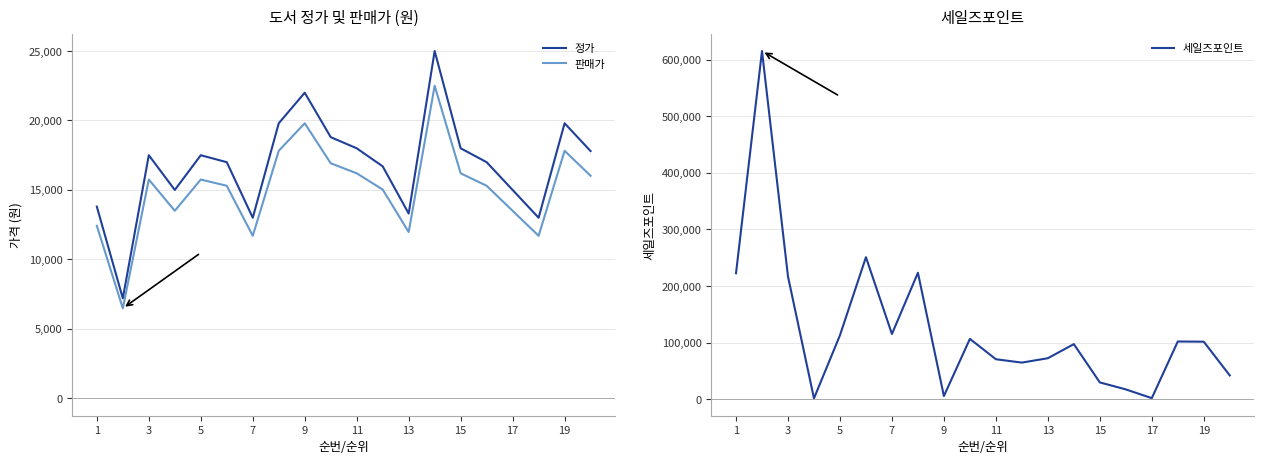

Which series has the largest total across all categories?

세일즈포인트